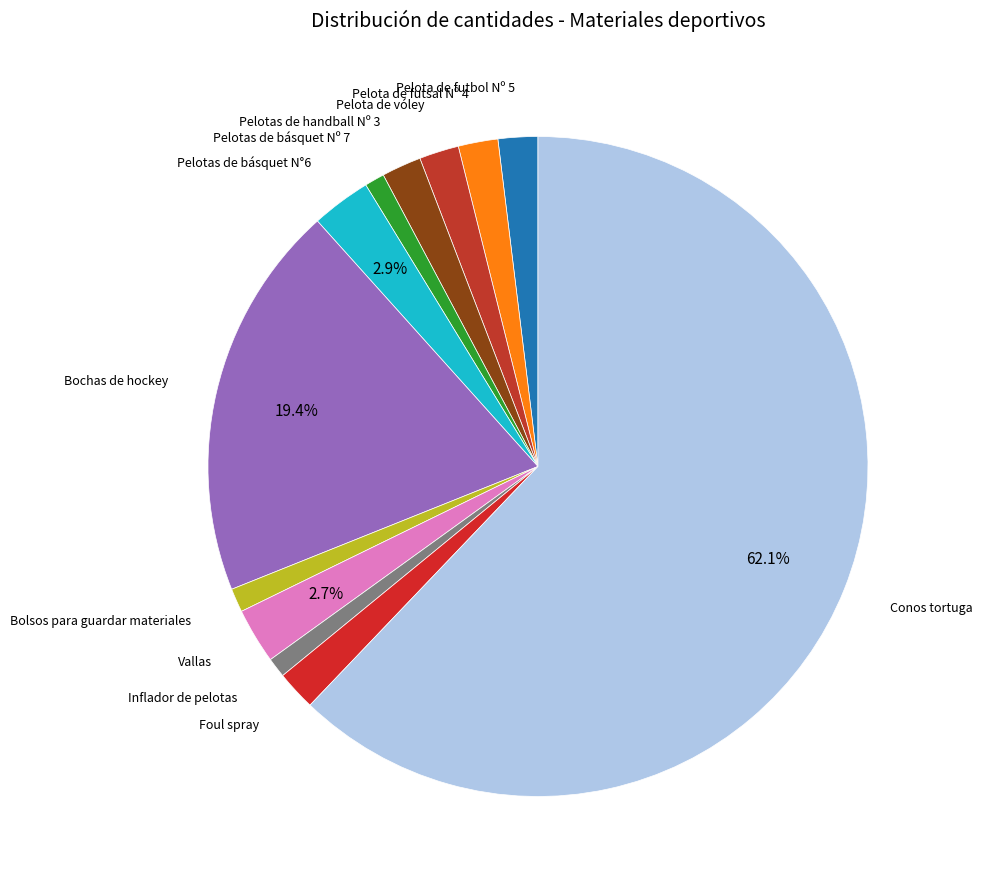

How many segments does this pie chart have?

12